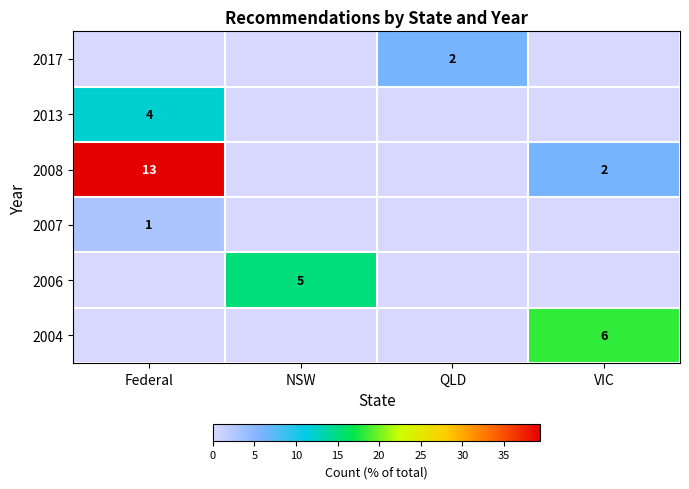

How many positive values does the 2008 series have?

2